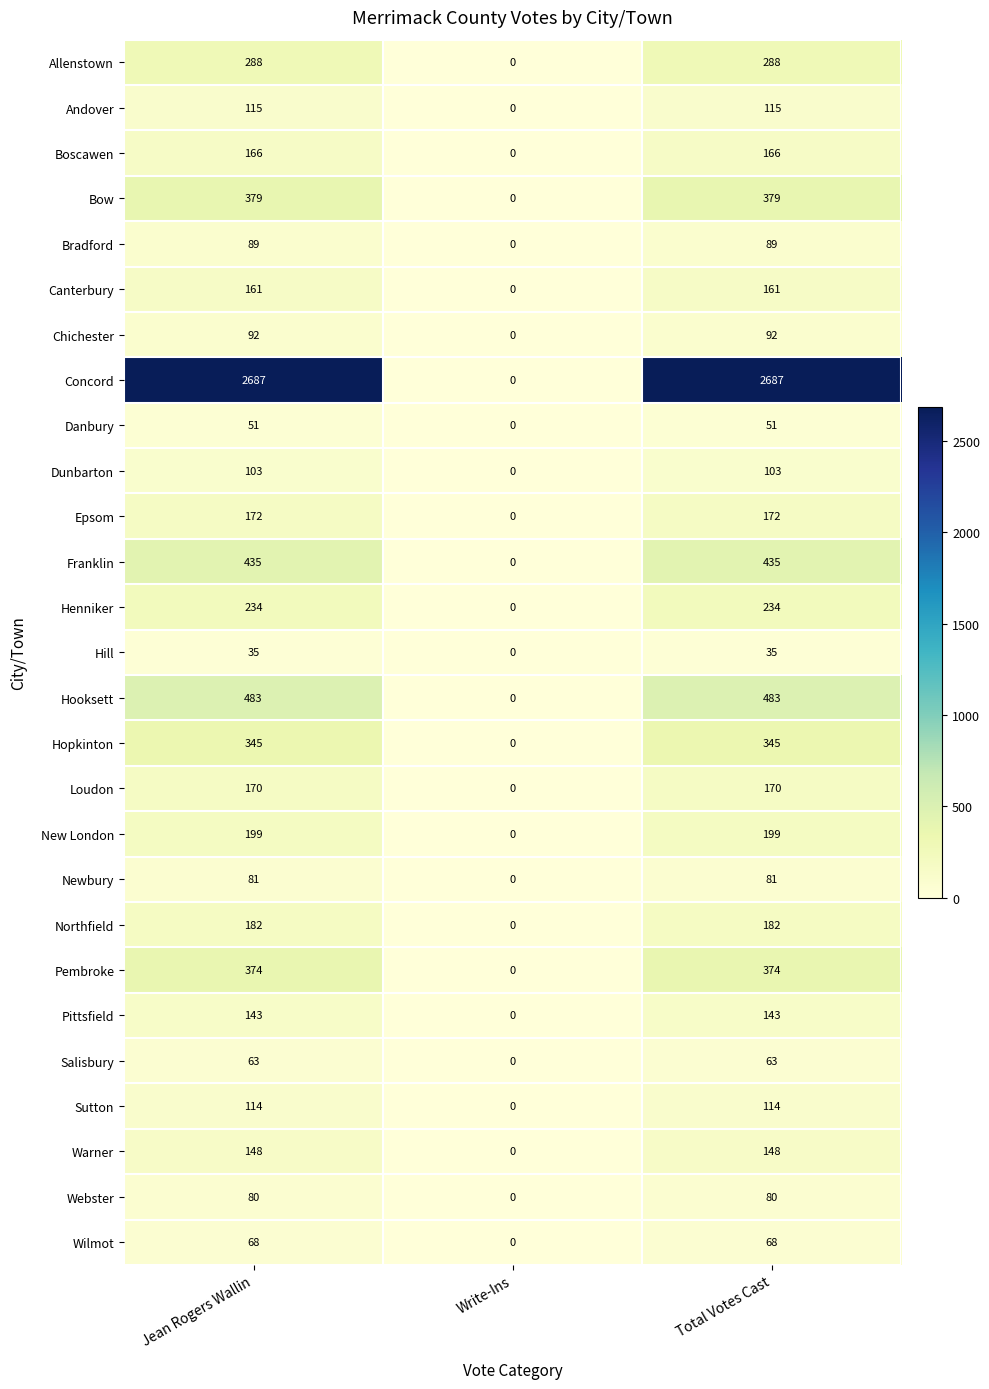

Which series has the largest range (max minus min)?

Concord